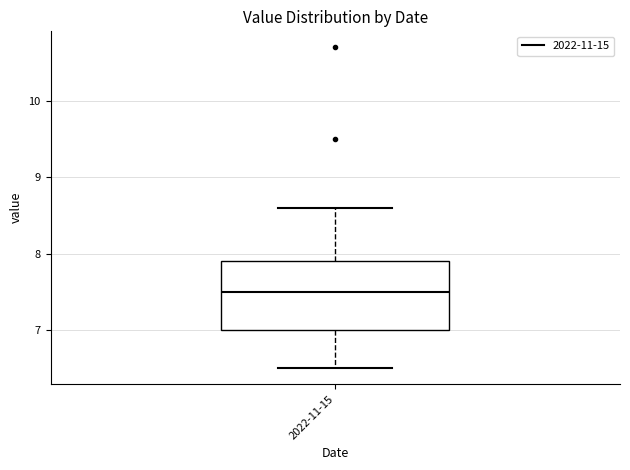

Read this box plot against the y-axis: the position of the median line, the range covered by the box, and the ends of both whiskers. The values are not printed on the chart, so give them approximately, as read against the axis.

median 7.5, box 7.0 to 7.9, whiskers 6.5 to 8.6